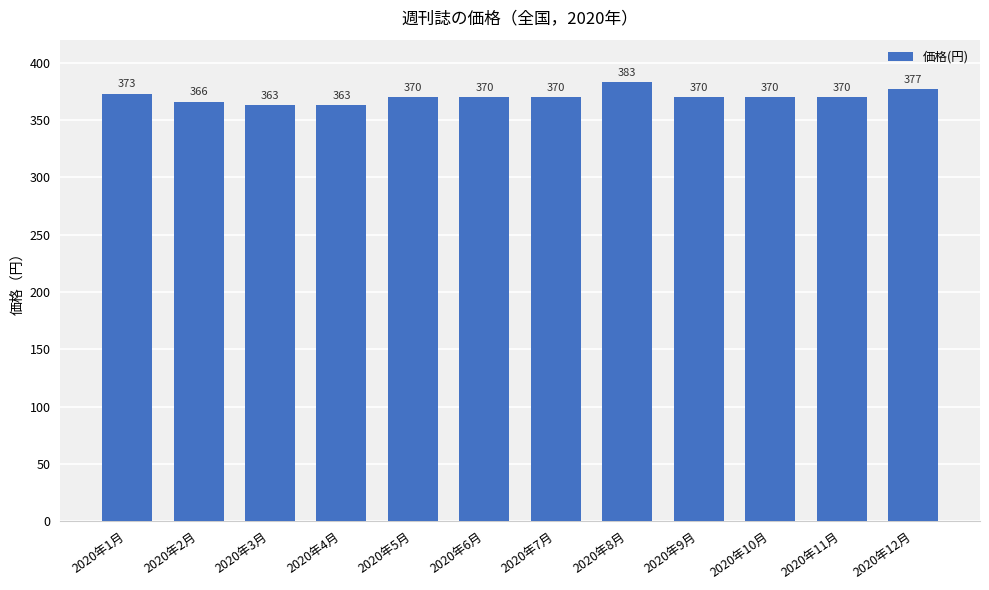

What is the maximum value shown in the chart?

383